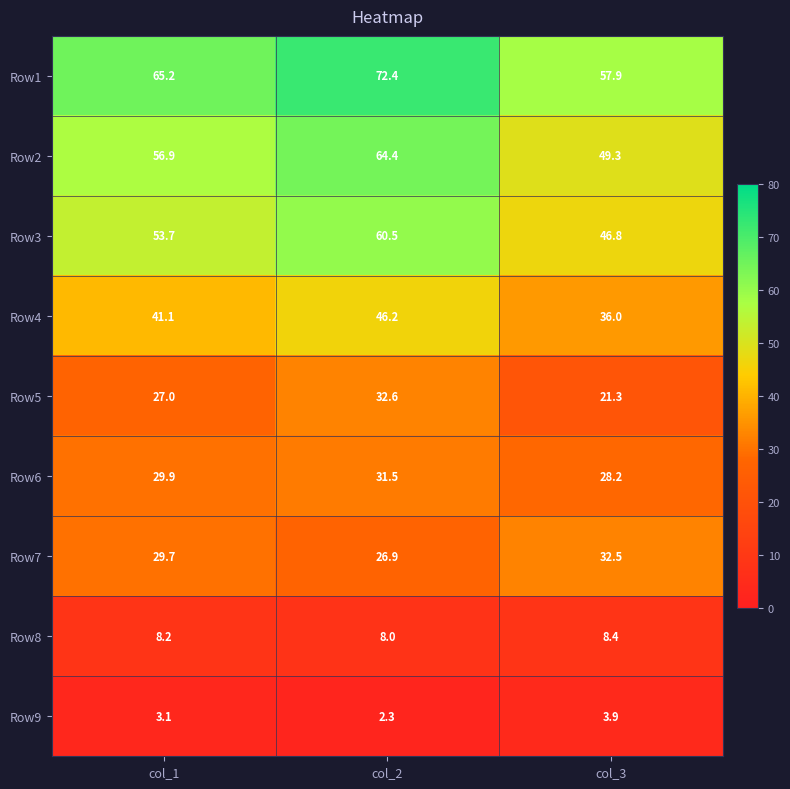

At col_2, list the series in order from largest to smallest.

Row1, Row2, Row3, Row4, Row5, Row6, Row7, Row8, Row9